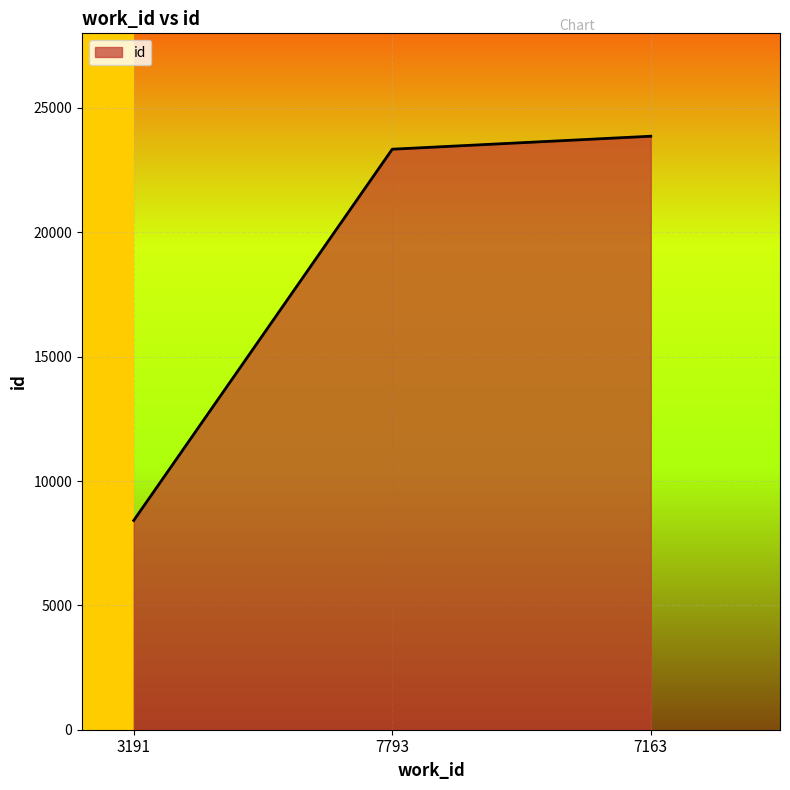

Between 7163 and 7793, which is larger?

7163